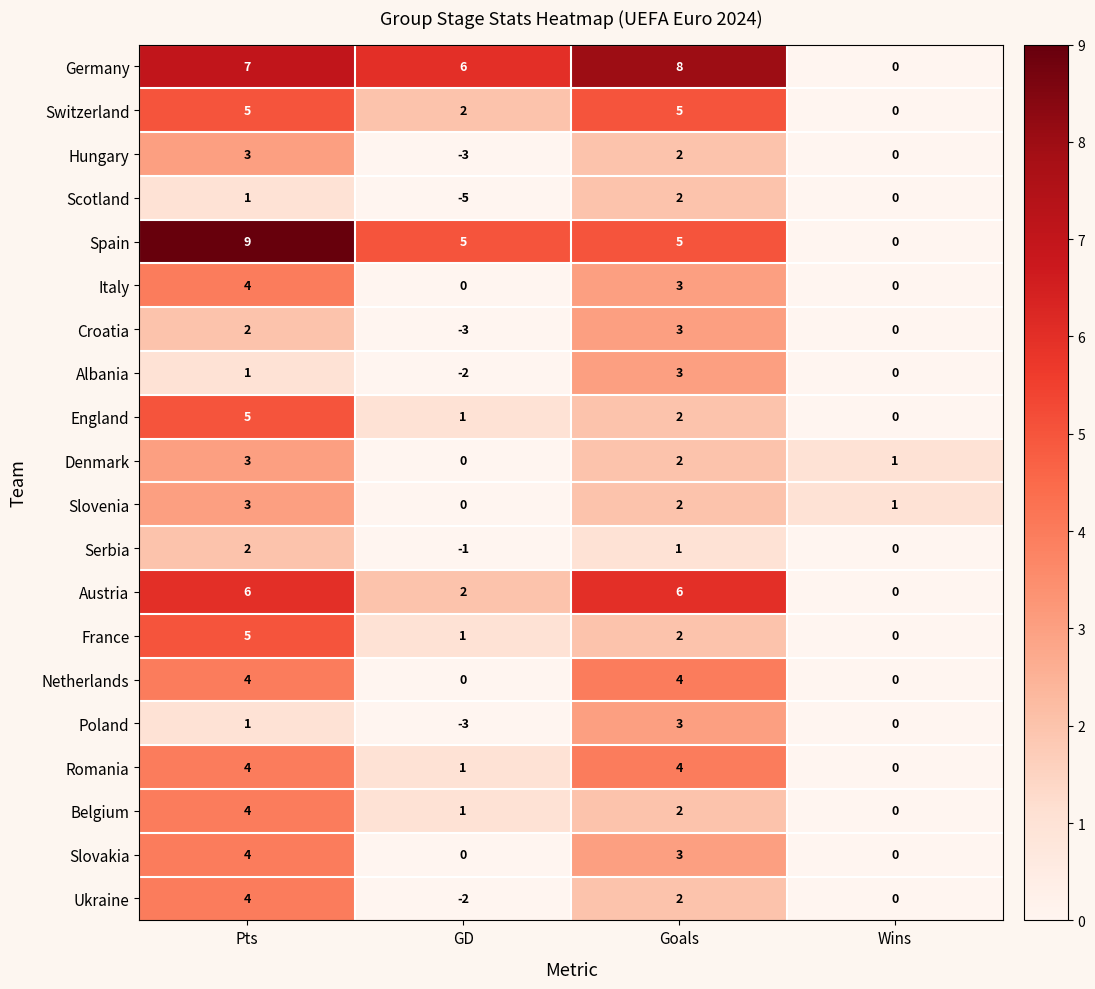

What is the maximum value shown in the chart?

9